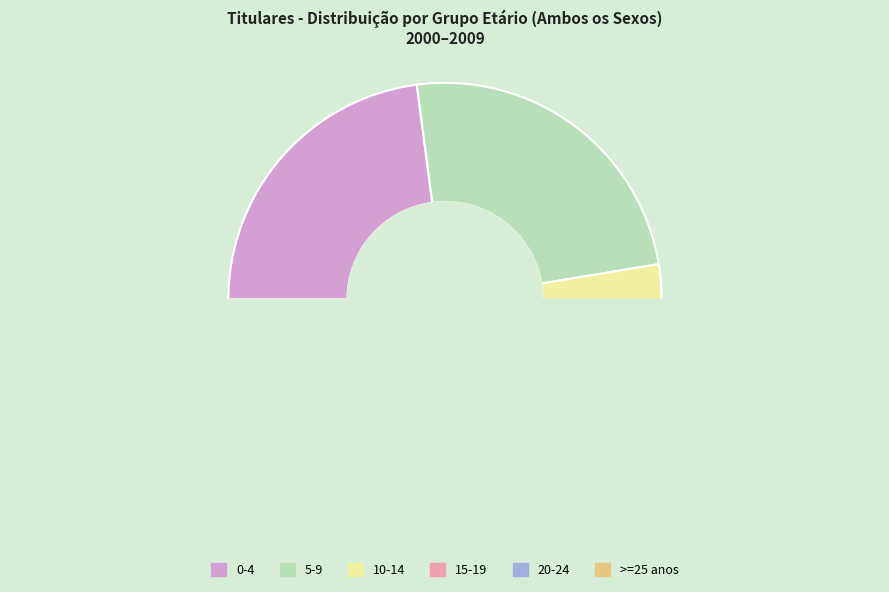

Is there a majority slice in this chart?

No